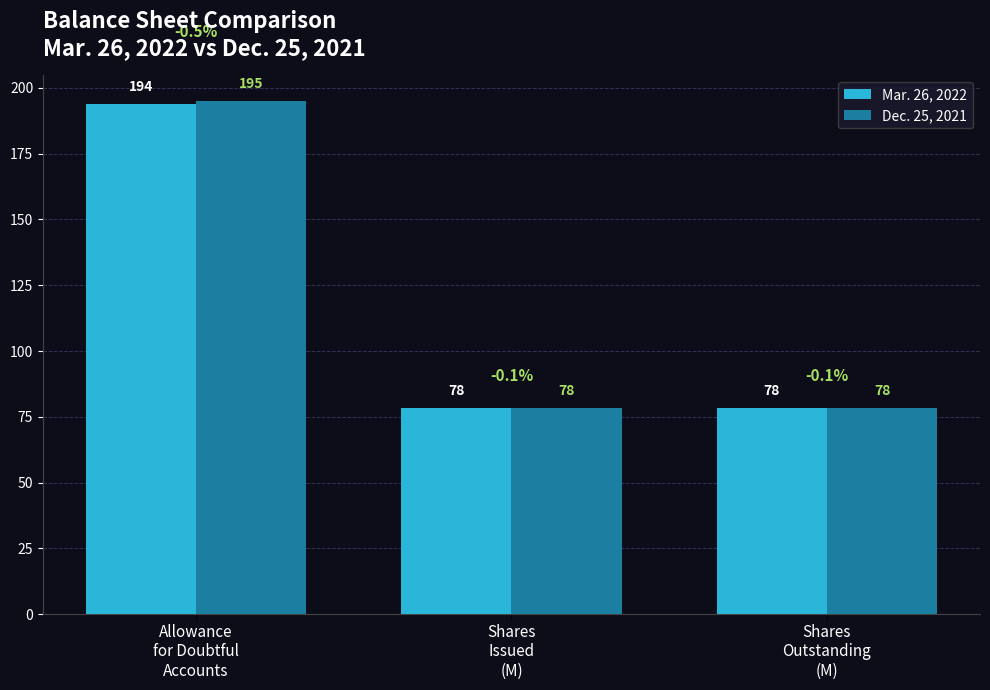

Is the value of Mar. 26, 2022 at Shares
Outstanding
(M) greater than the value of Dec. 25, 2021 at Allowance
for Doubtful
Accounts?

No